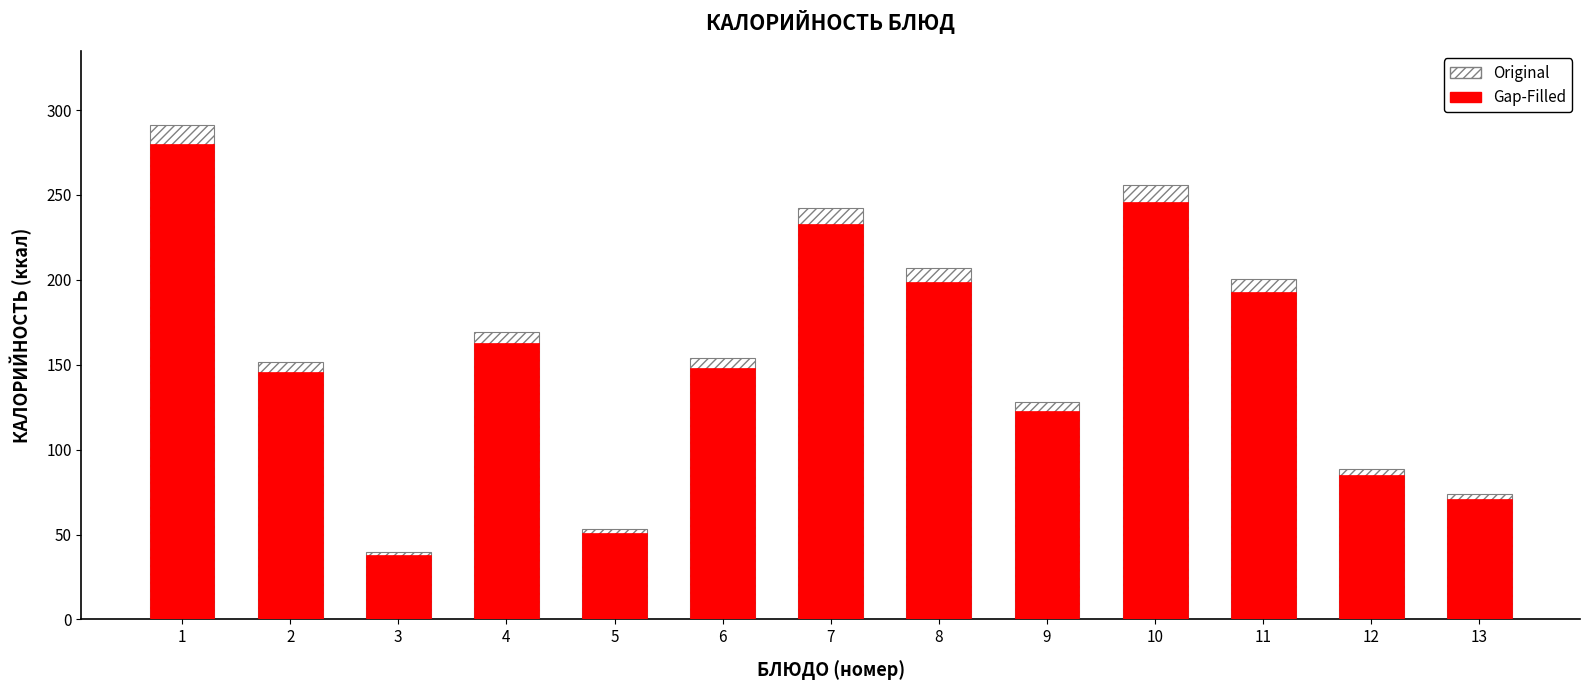

True or false: Gap-Filled has a value of 280.0 at 1.

True